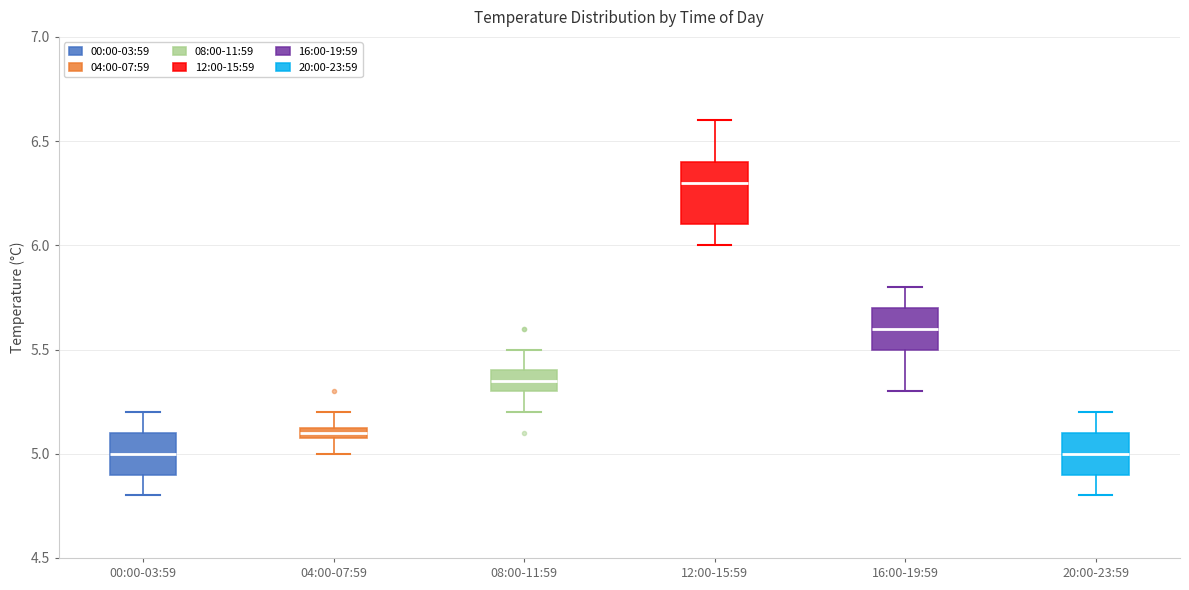

Where is the lower edge of the box for 00:00-03:59 on the y-axis? The values are not printed on the chart, so give them approximately, as read against the axis.

4.90